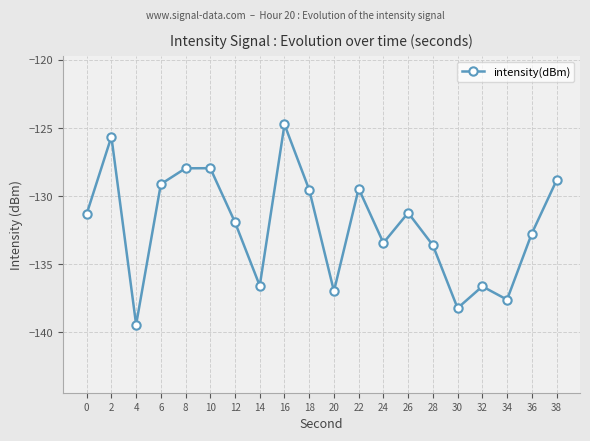

What is the sum of the values at 8 and 2?

-253.6